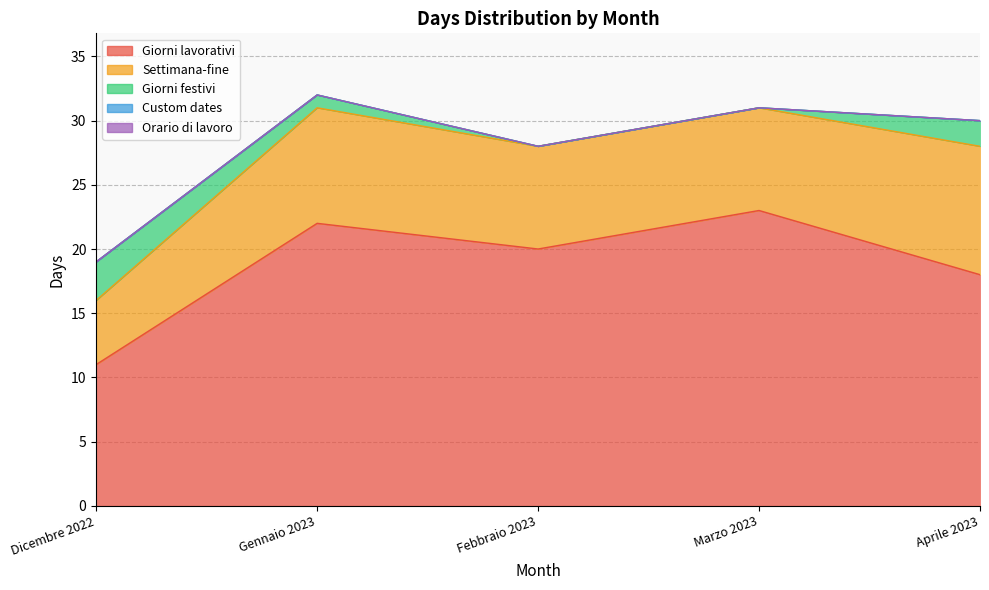

True or false: Custom dates and Giorni lavorativi intersect in this chart.

False